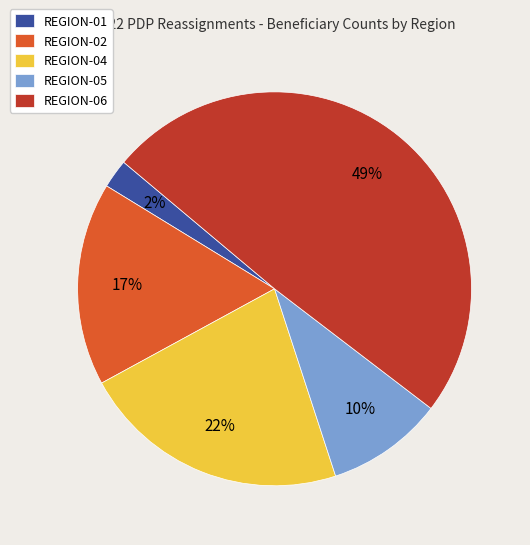

To the nearest percent, what is the combined percentage of REGION-02 and REGION-01?

19%